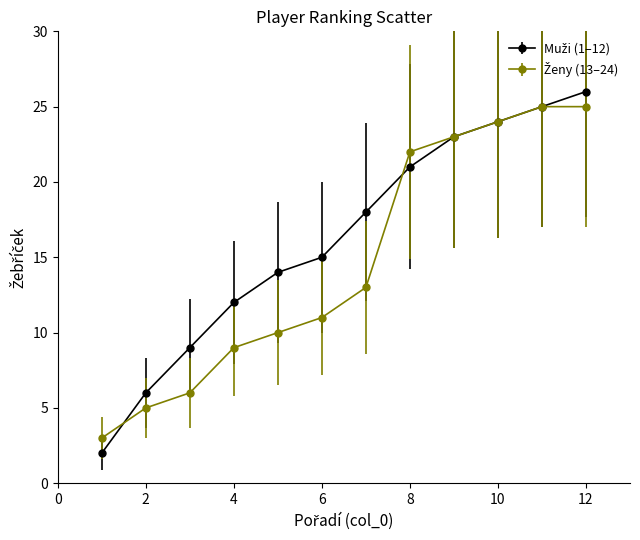

At how many categories does at least one series exceed 7?

10